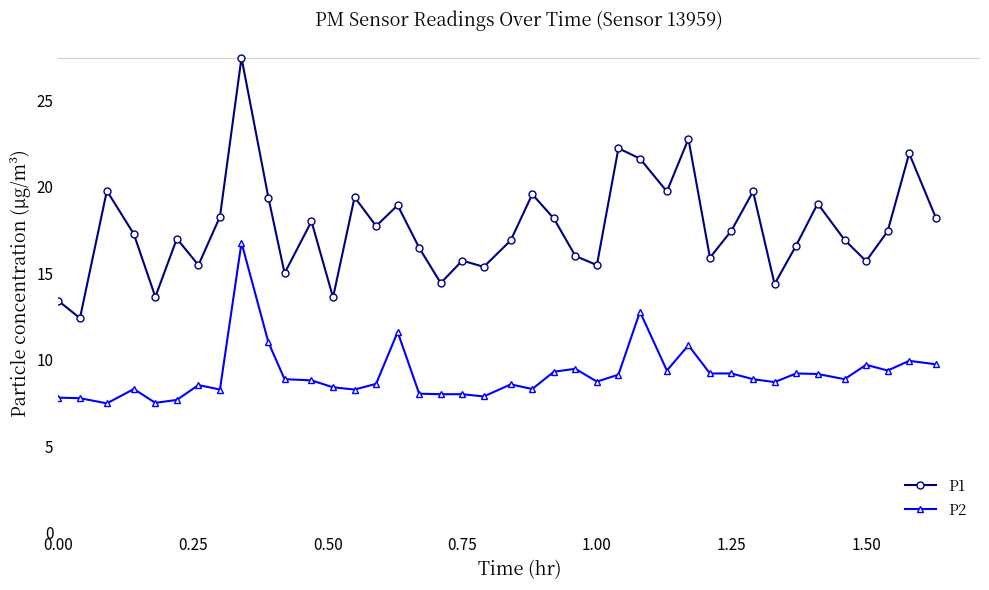

Rank the series by their maximum value, from lowest to highest.

P2, P1